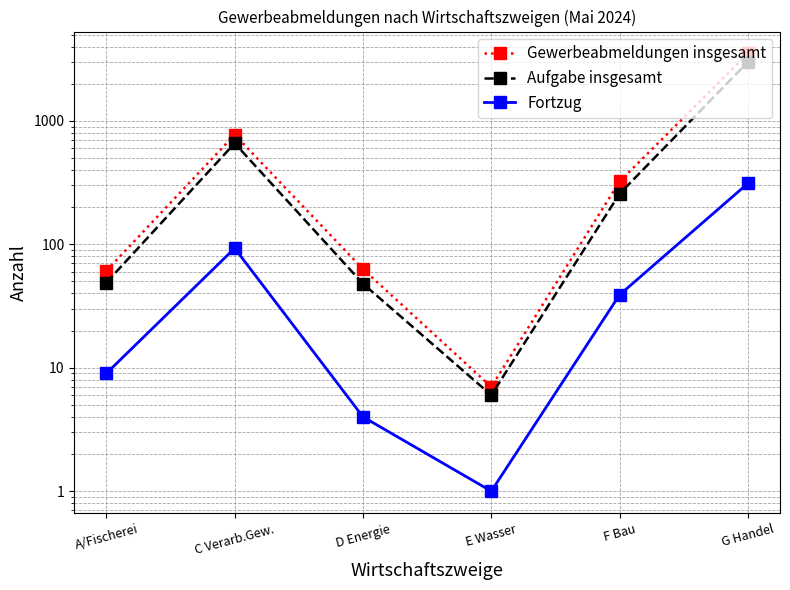

At which category does the chart reach its minimum across all series?

E Wasser